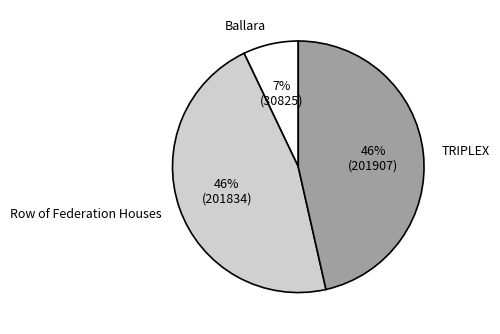

Which category has the smallest portion of the pie?

Ballara